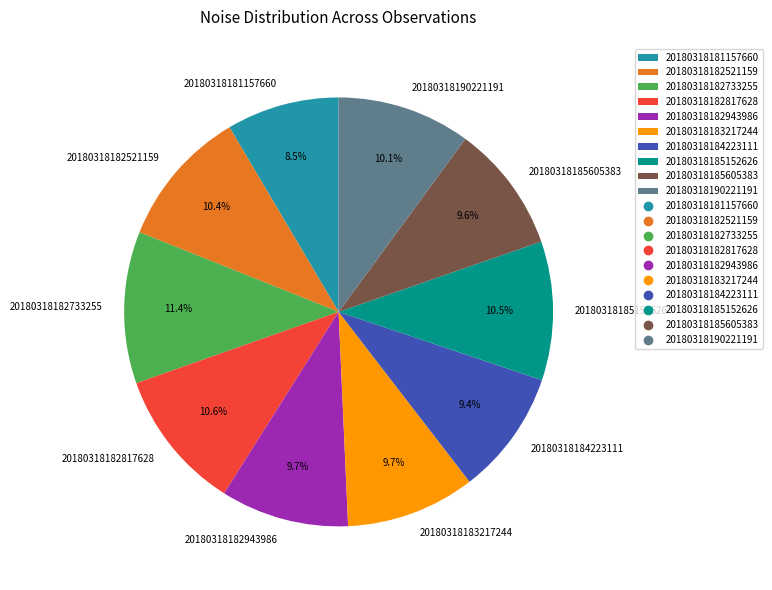

To the nearest percent, what portion does 20180318182733255 represent?

11%